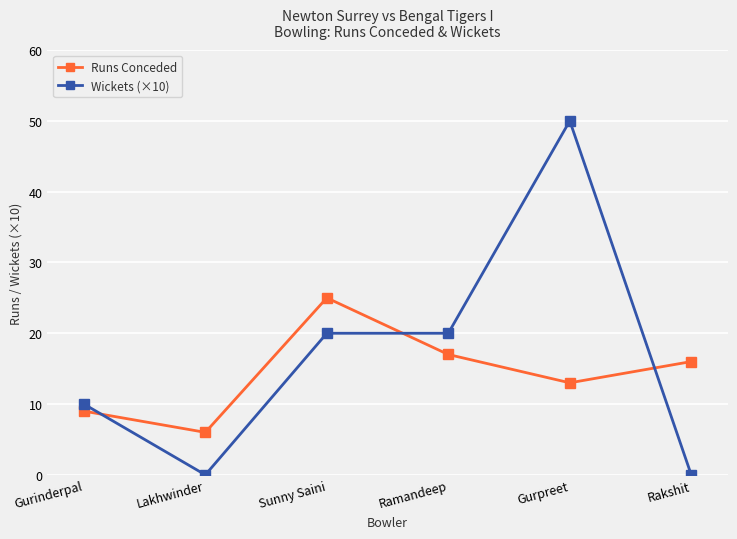

Reading left to right, list all the values displayed in this chart.

Runs Conceded: 9	6	25	17	13	16
Wickets (×10): 10	0	20	20	50	0